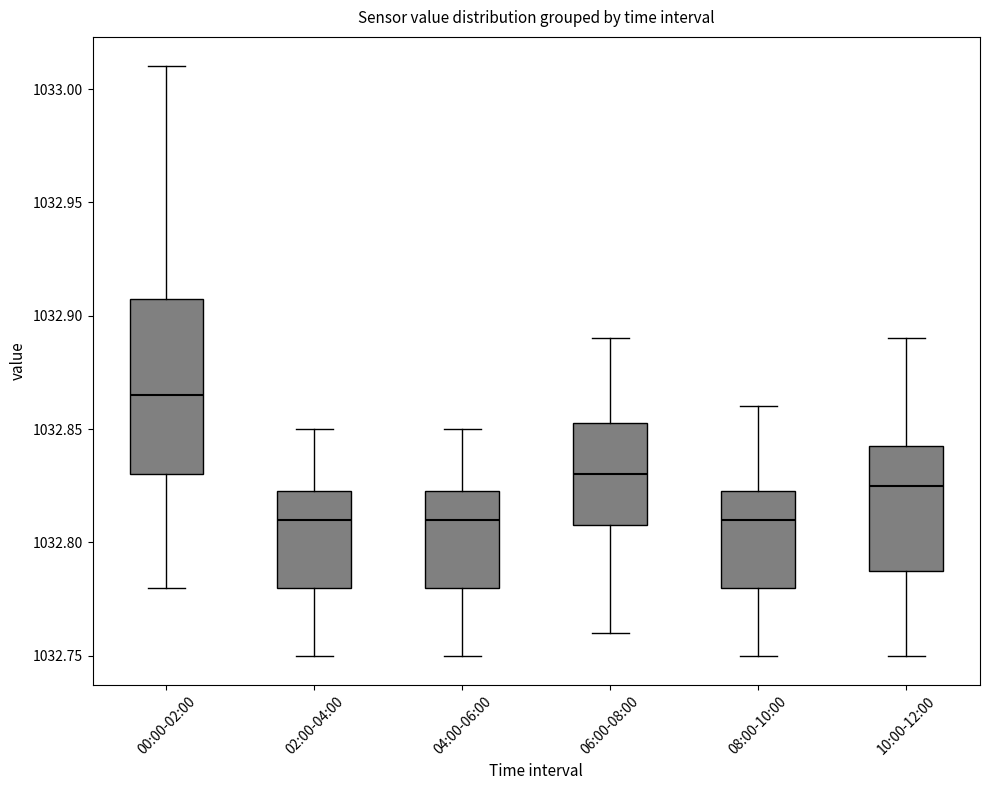

Which box is the tallest, from its lower edge to its upper edge?

00:00-02:00